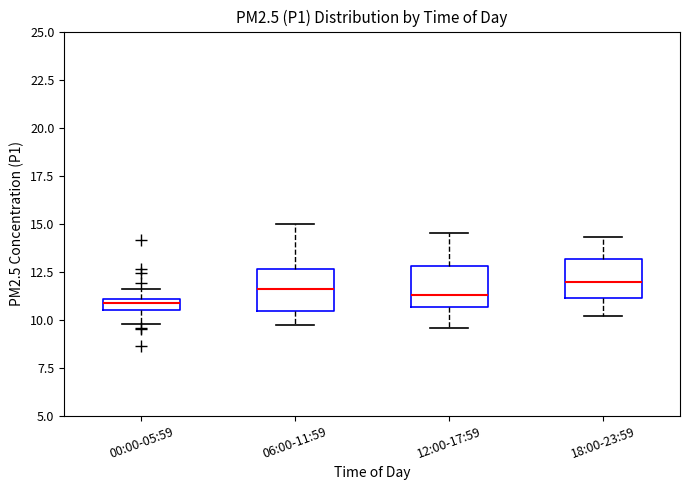

Where is the upper edge of the box for 12:00-17:59 on the y-axis? The values are not printed on the chart, so give them approximately, as read against the axis.

13.0